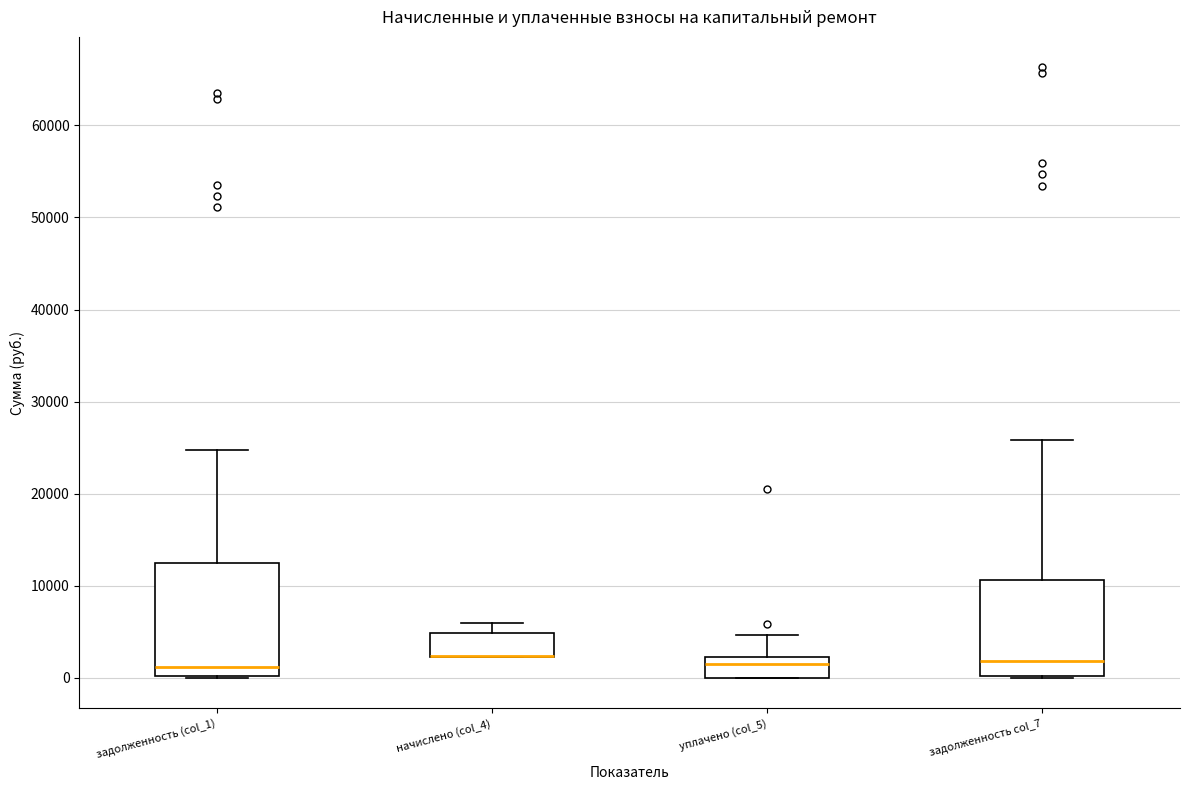

Comparing the boxes themselves (not the whiskers), which one is the tallest?

задолженность (col_1)